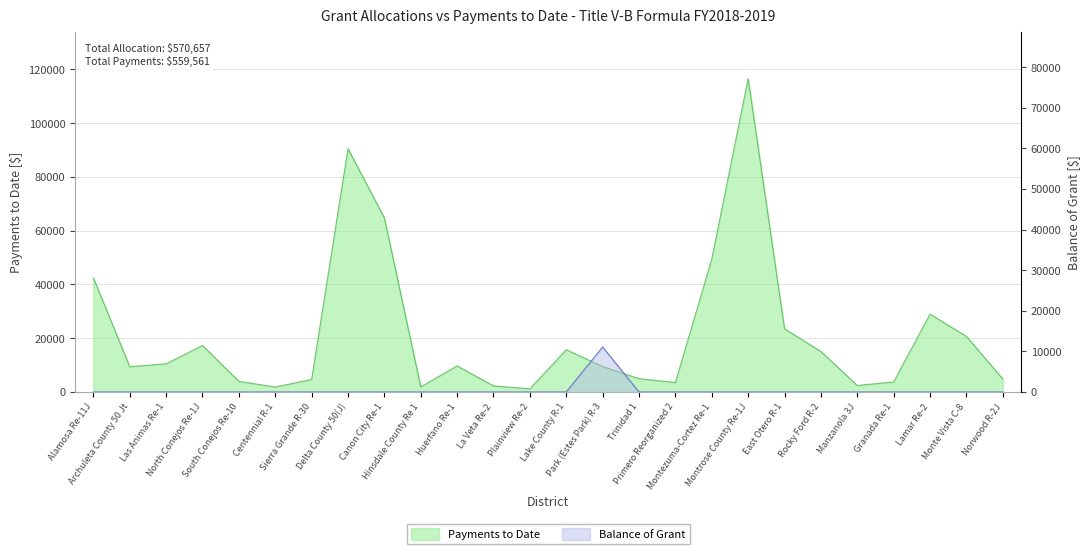

The value of balance at Lake County R-1 is -7559.1. True or false?

False